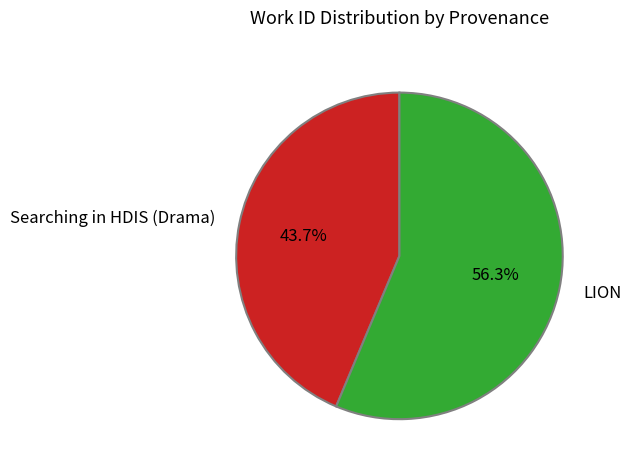

True or false: LION accounts for 56% of the total.

True